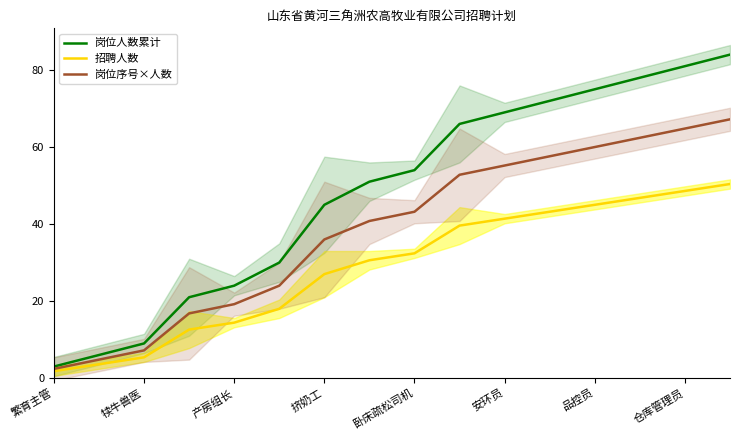

How many values in the 招聘人数 series exceed 32?

8